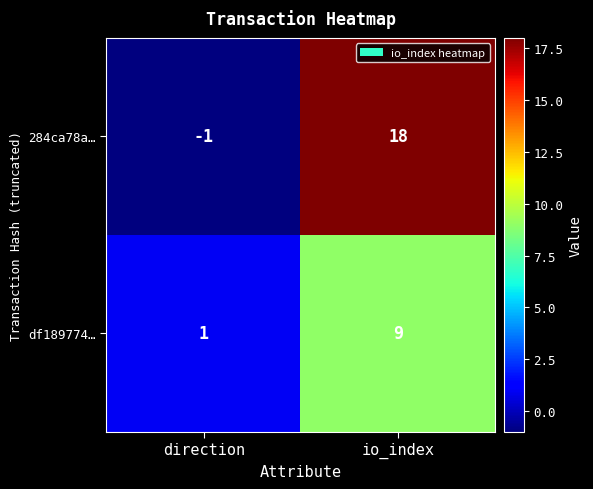

How many categories are shown in the chart?

2